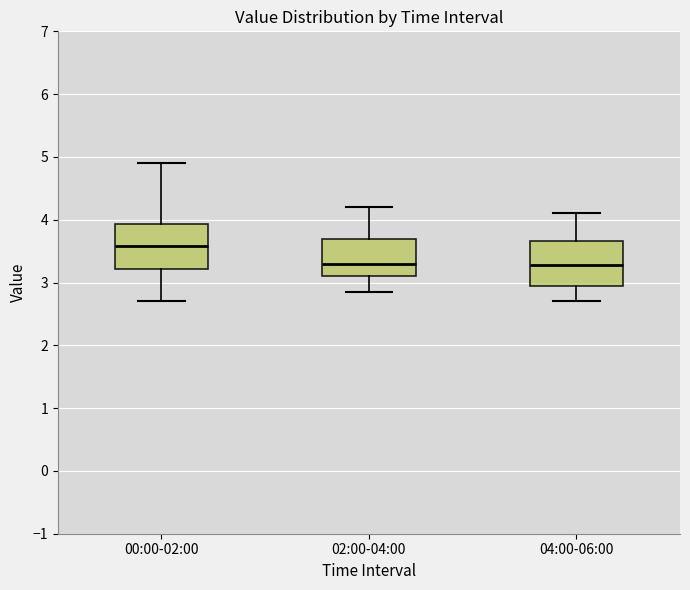

Reading left to right, read every box against the y-axis: the position of its median line, the range the box covers, and the ends of its whiskers. The values are not printed on the chart, so give them approximately, as read against the axis.

00:00-02:00: median 3.6, box 3.2 to 3.9, whiskers 2.7 to 4.9
02:00-04:00: median 3.3, box 3.1 to 3.7, whiskers 2.9 to 4.2
04:00-06:00: median 3.3, box 3.0 to 3.7, whiskers 2.7 to 4.1